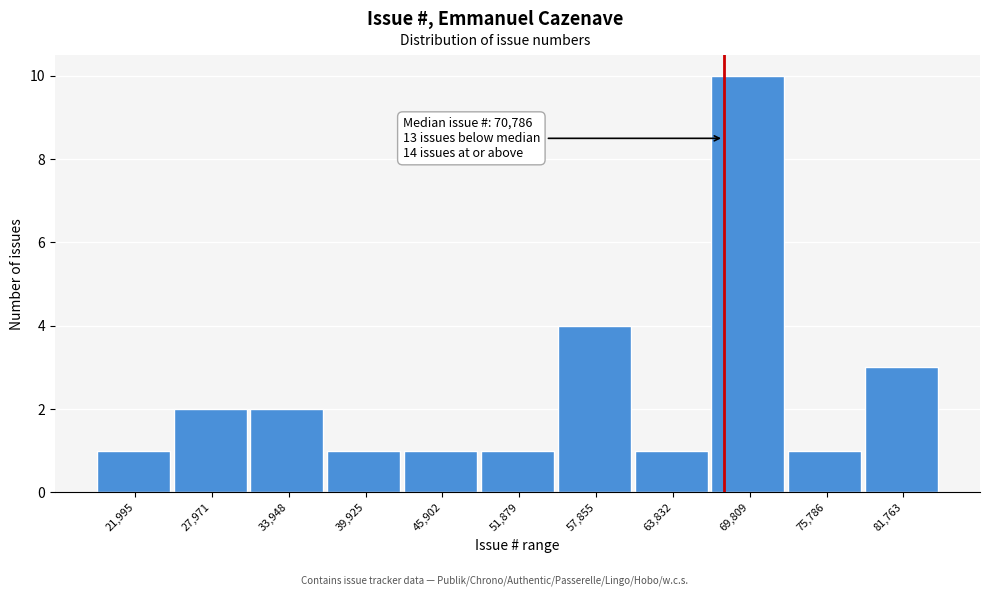

Reading left to right, list all the values displayed in this chart.

21,995=1	27,971=2	33,948=2	39,925=1	45,902=1	51,879=1	57,855=4	63,832=1	69,809=10	75,786=1	81,763=3